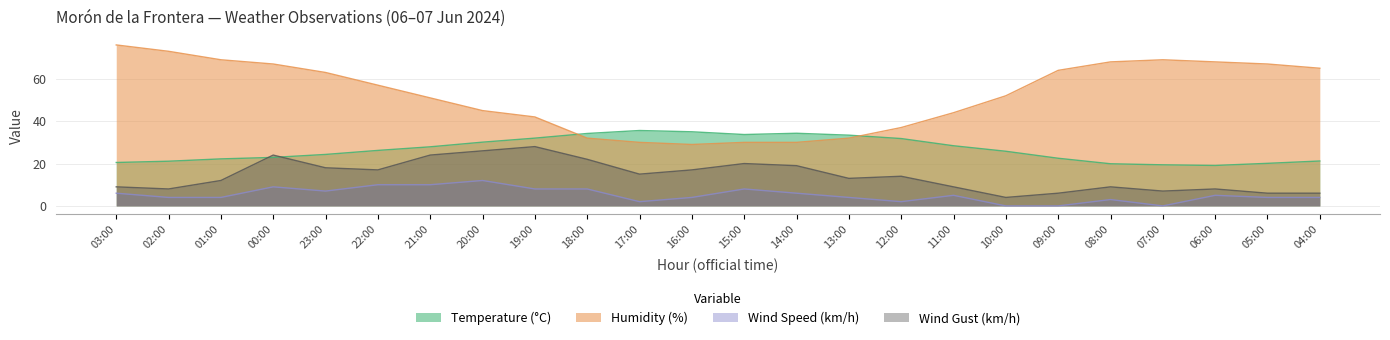

Does the chart have visible grid lines?

Yes